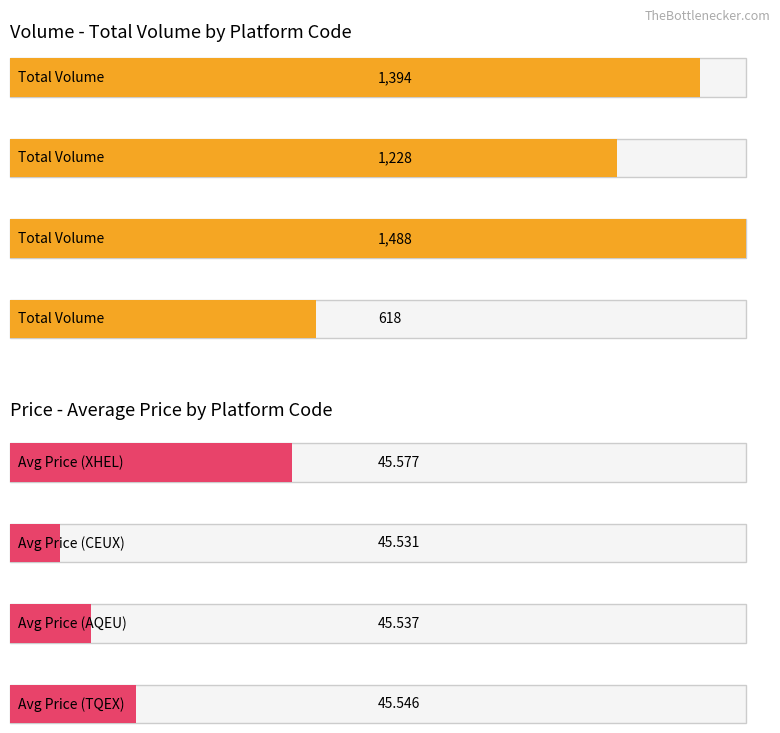

True or false: Avg Price has a value of 69.6 at CEUX.

False